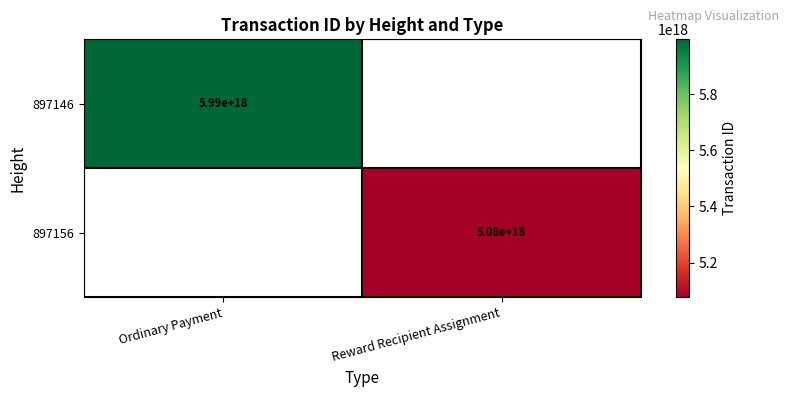

Count the number of categories in the chart.

2